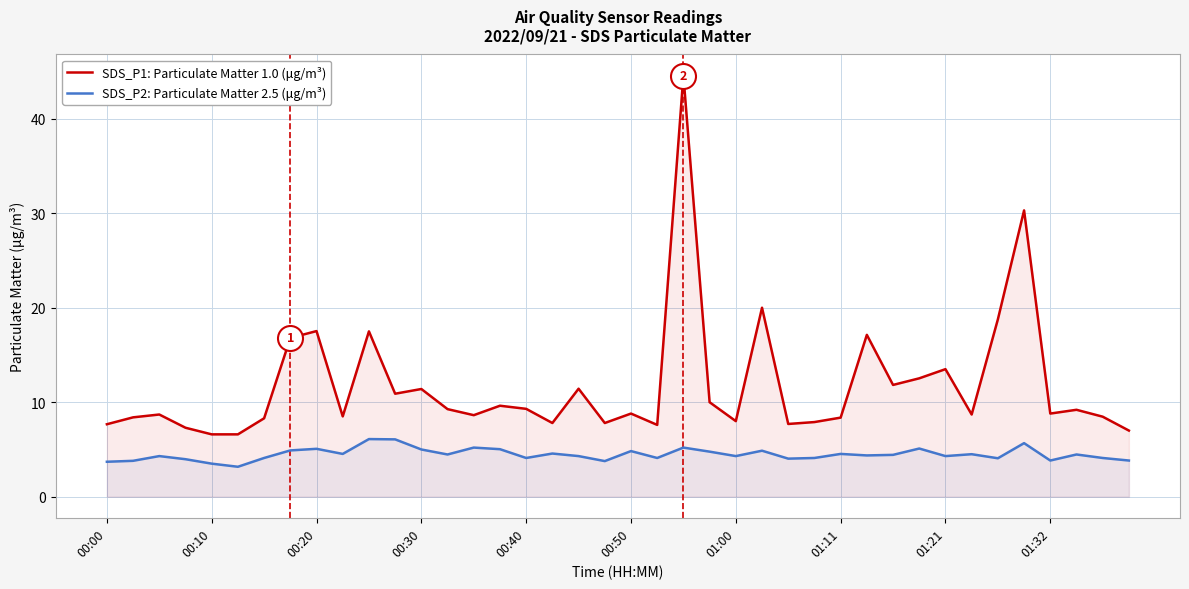

What are all the series names shown in the legend?

SDS_P1: Particulate Matter 1.0 (μg/m³), SDS_P2: Particulate Matter 2.5 (μg/m³)